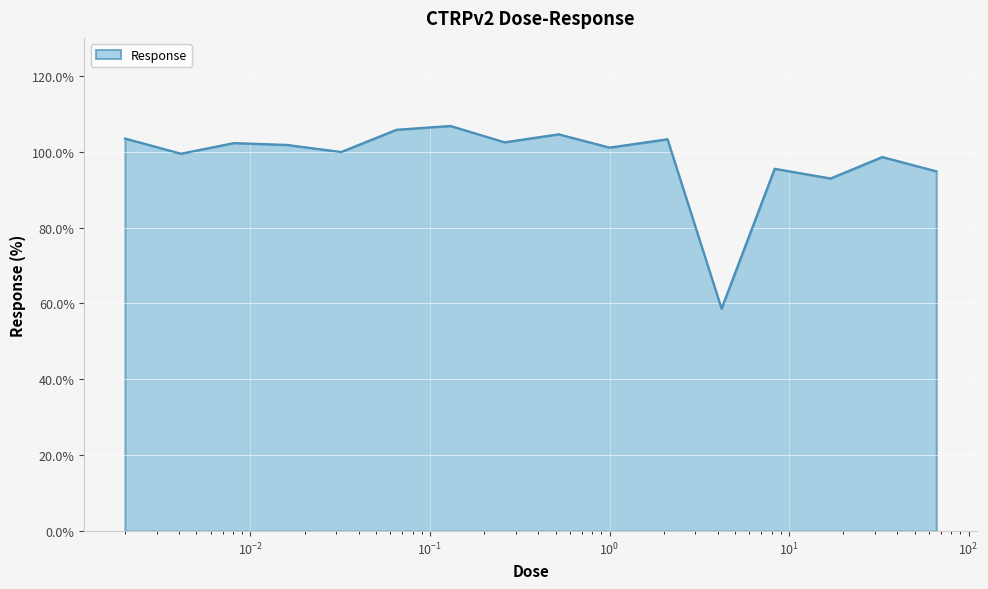

What is the smallest value displayed?

58.6